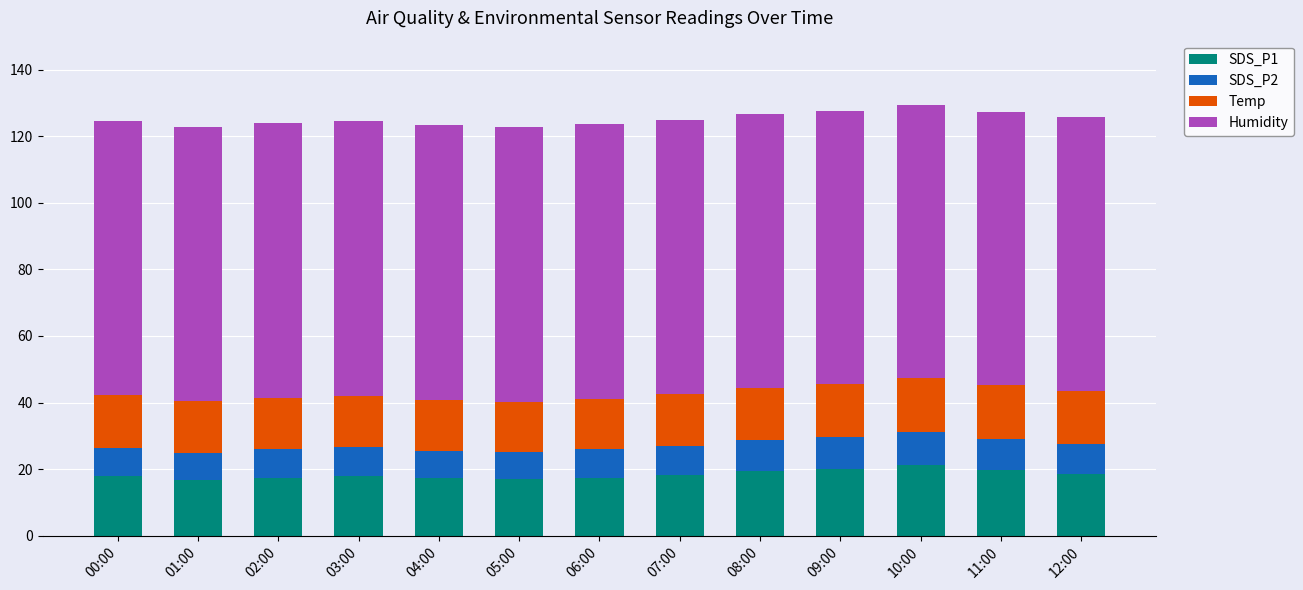

The value of SDS_P1 at 11:00 is 19.9. True or false?

True